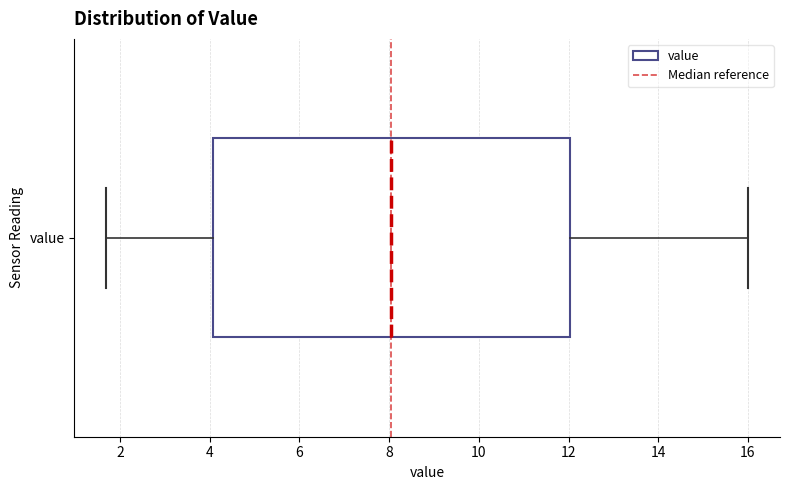

Transcribe this box plot: give where the median line is, the range the box spans, and where the two whiskers end, as read against the x-axis. The values are not printed on the chart, so give them approximately, as read against the axis.

median 8.0, box 4.0 to 12.0, whiskers 1.8 to 16.0